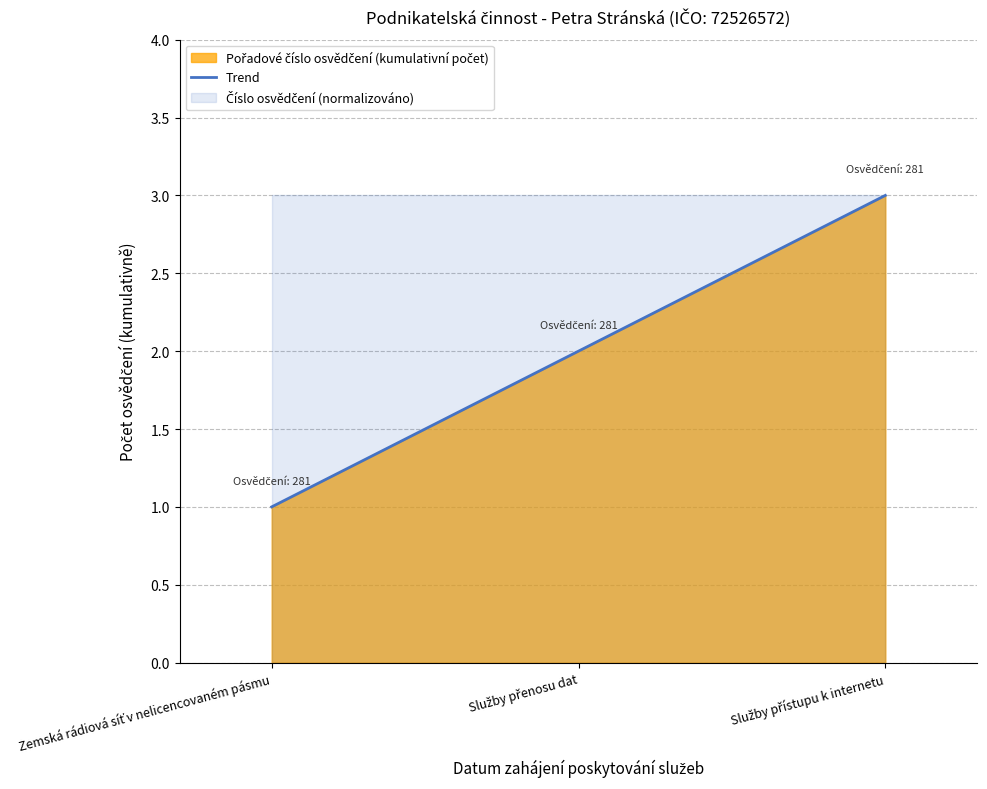

What is the label of the 1st point from the left?

Zemská rádiová síť v nelicencovaném pásmu